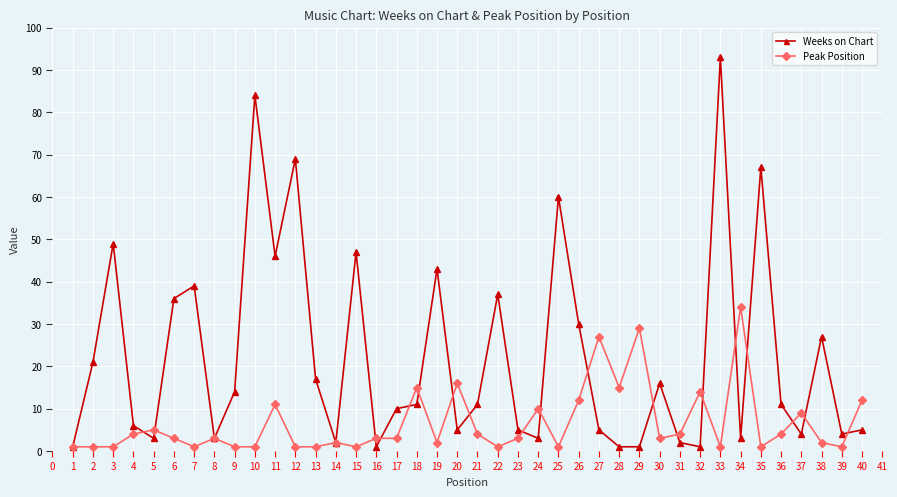

Which series changed the most between 7 and 25?

Weeks on Chart